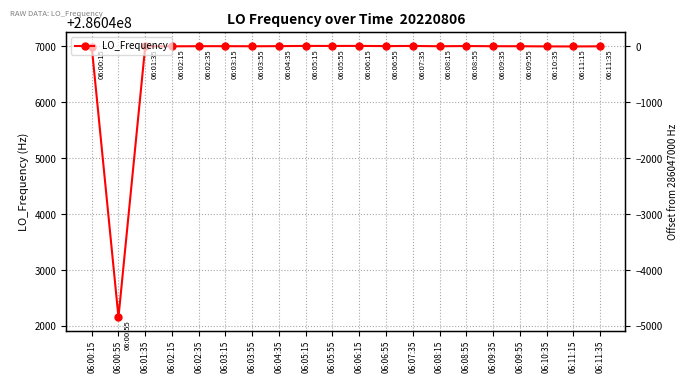

How many categories are shown in the chart?

20